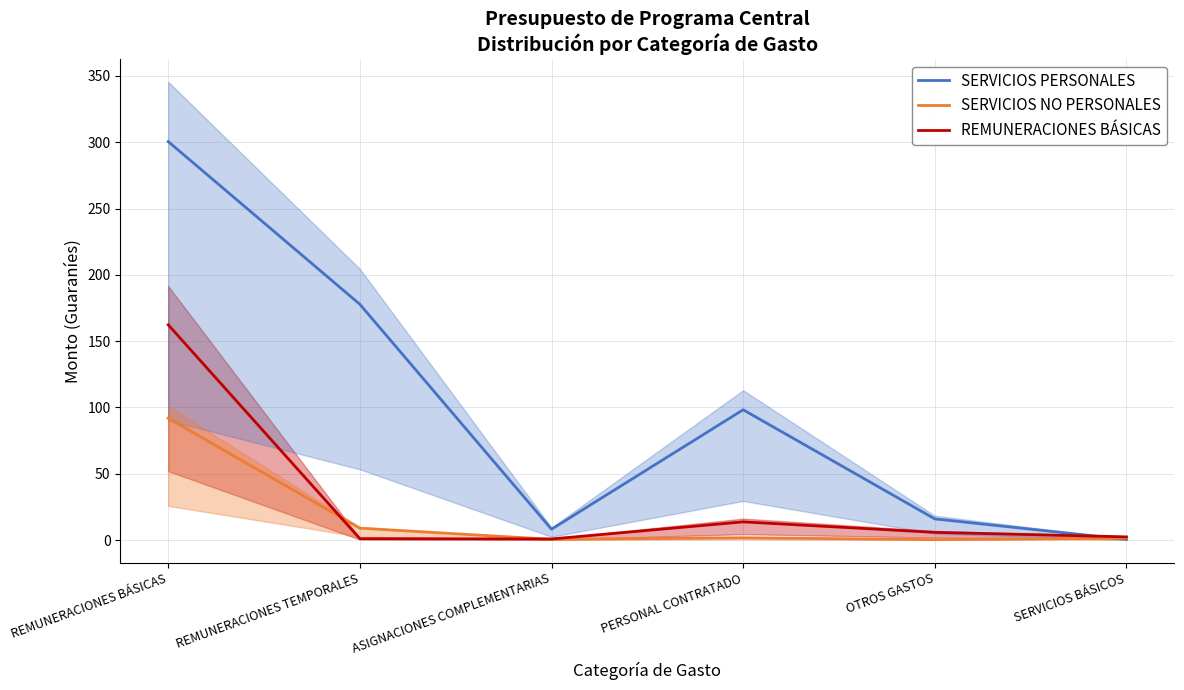

At which category does the chart reach its peak across all series?

REMUNERACIONES BÁSICAS